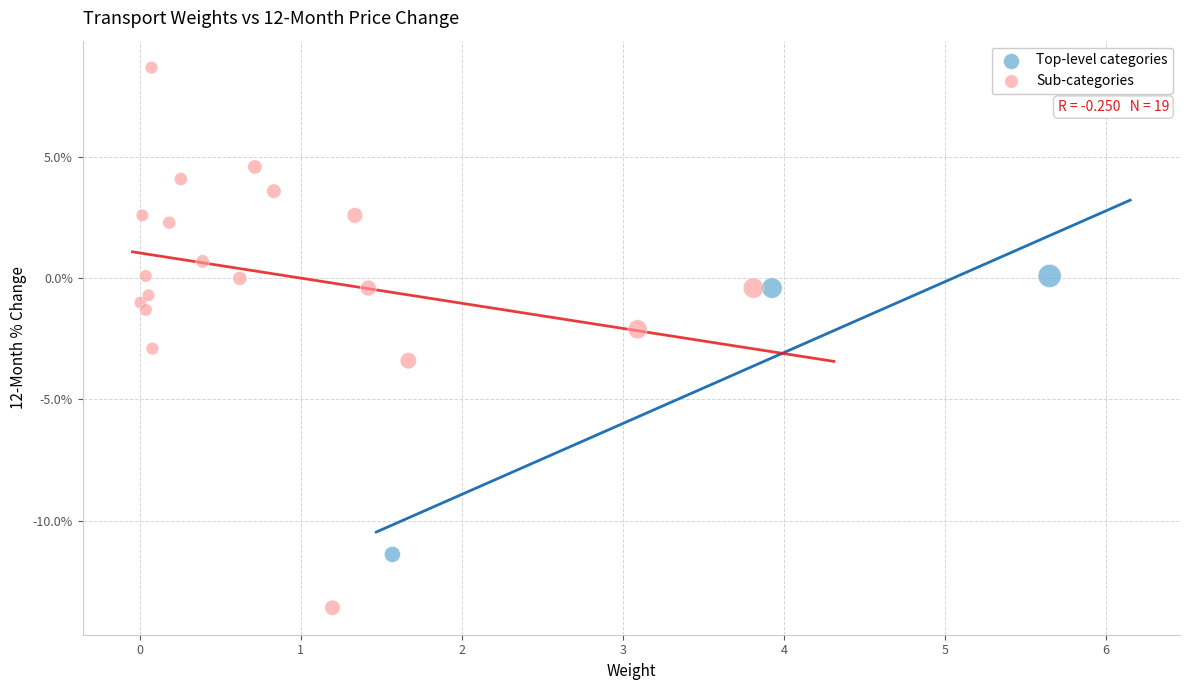

Which series contains the highest Y value?

Sub-categories